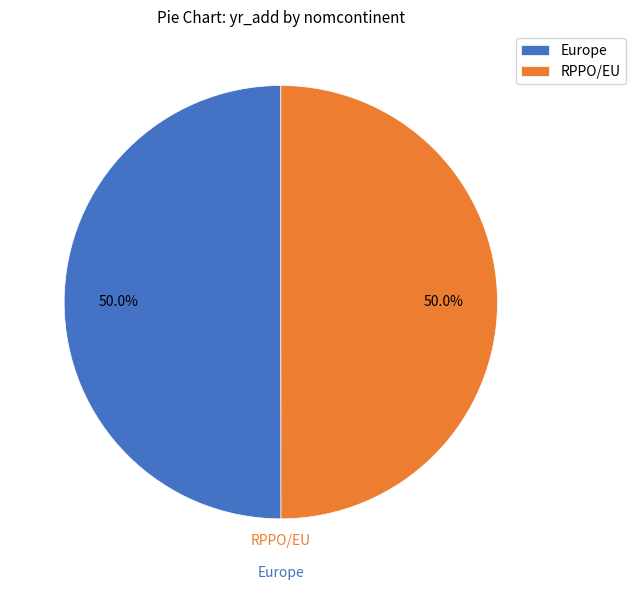

How much of the chart is everything except Europe?

50.0%